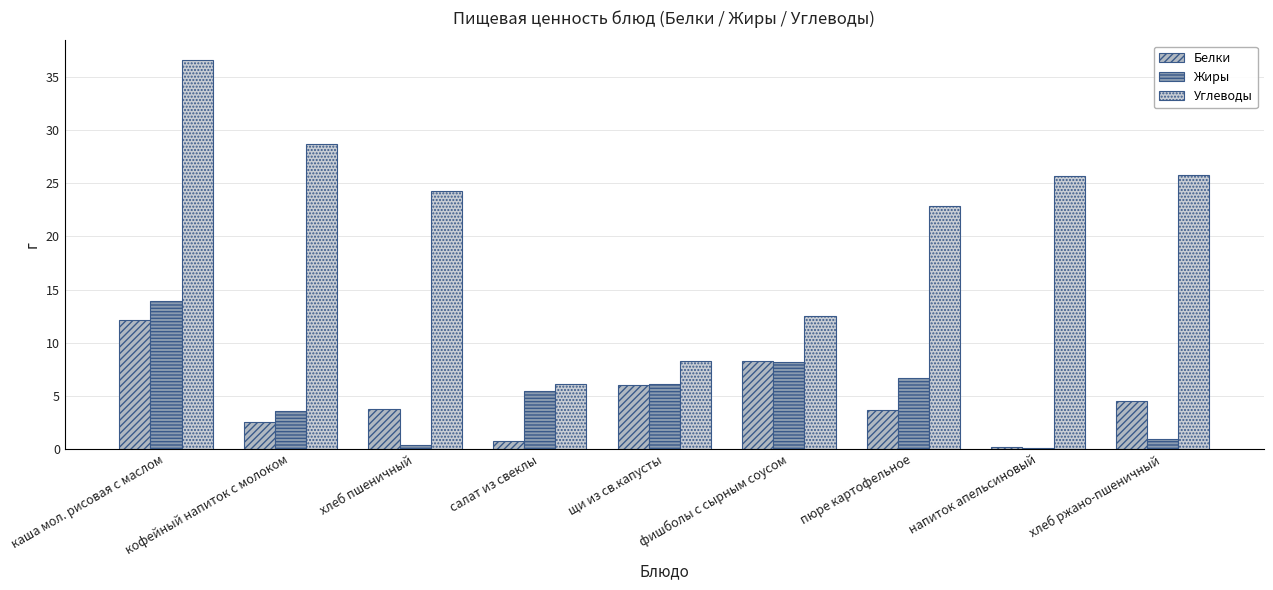

How many groups of bars are there?

9